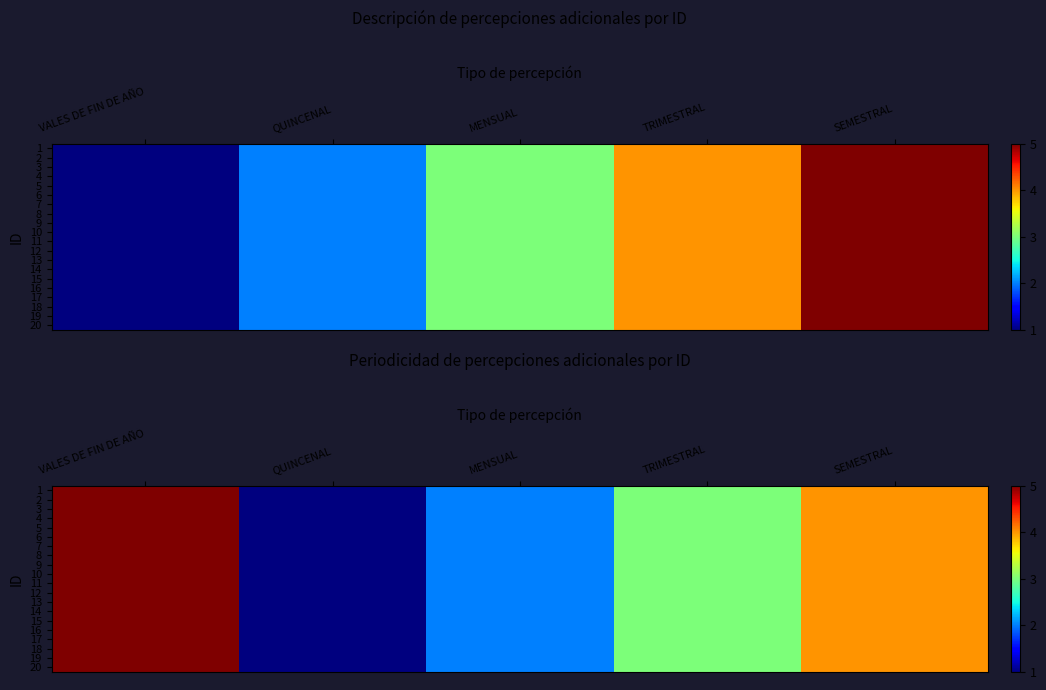

At which label is 19 closest to 3?

TRIMESTRAL